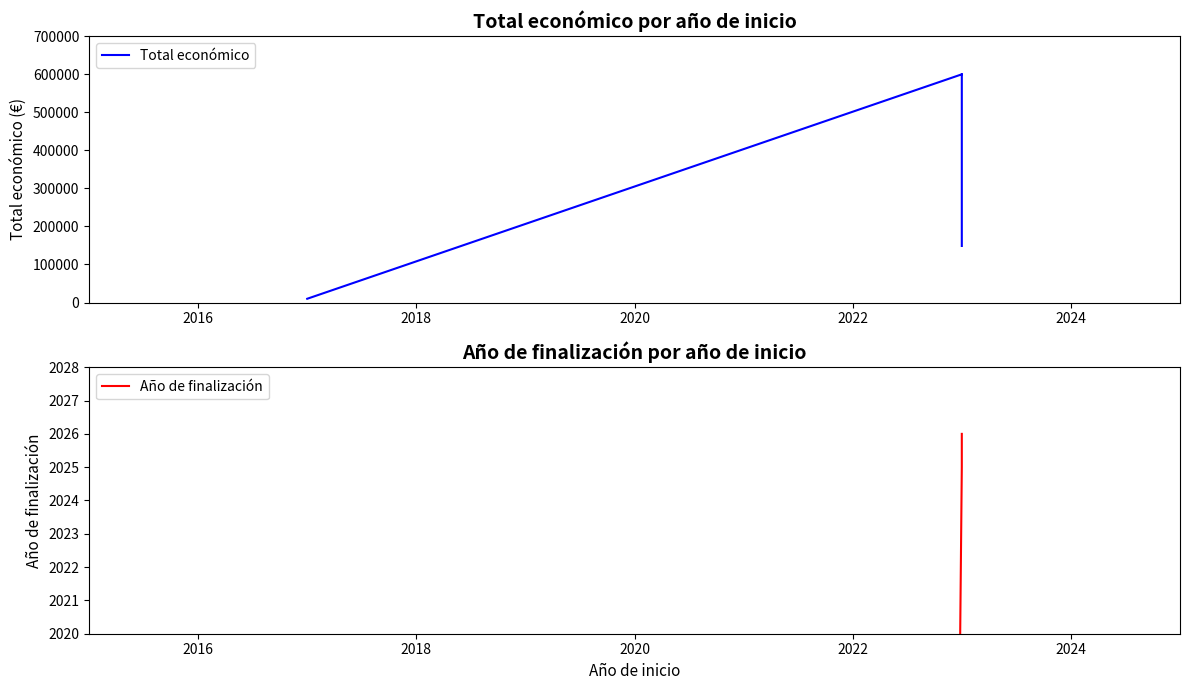

The Año de finalización series shows 1317 at 2018. True or false?

False